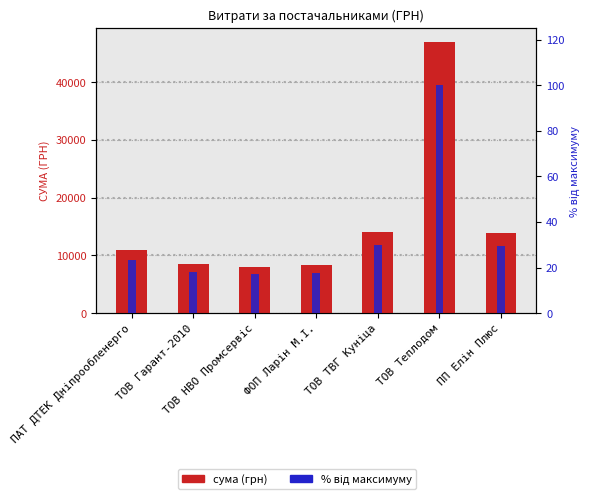

What is the difference between the maximum and minimum values in the % від максимуму series?

82.9